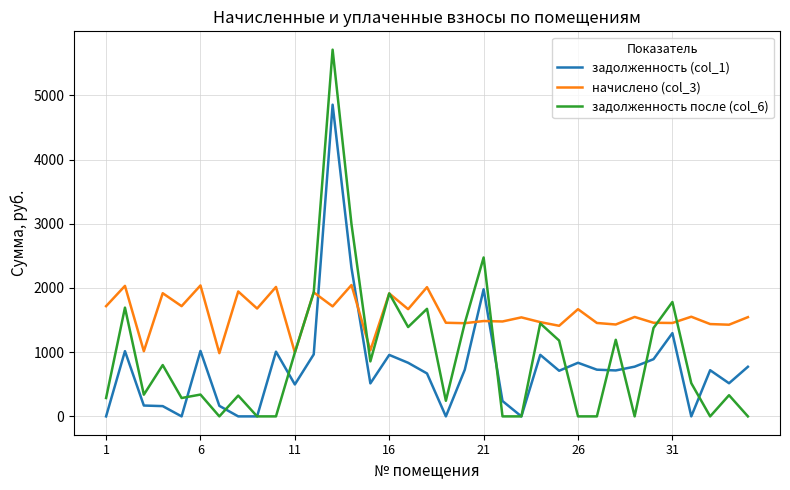

Rank the series by their average value, from highest to lowest.

начислено (col_3), задолженность после (col_6), задолженность (col_1)